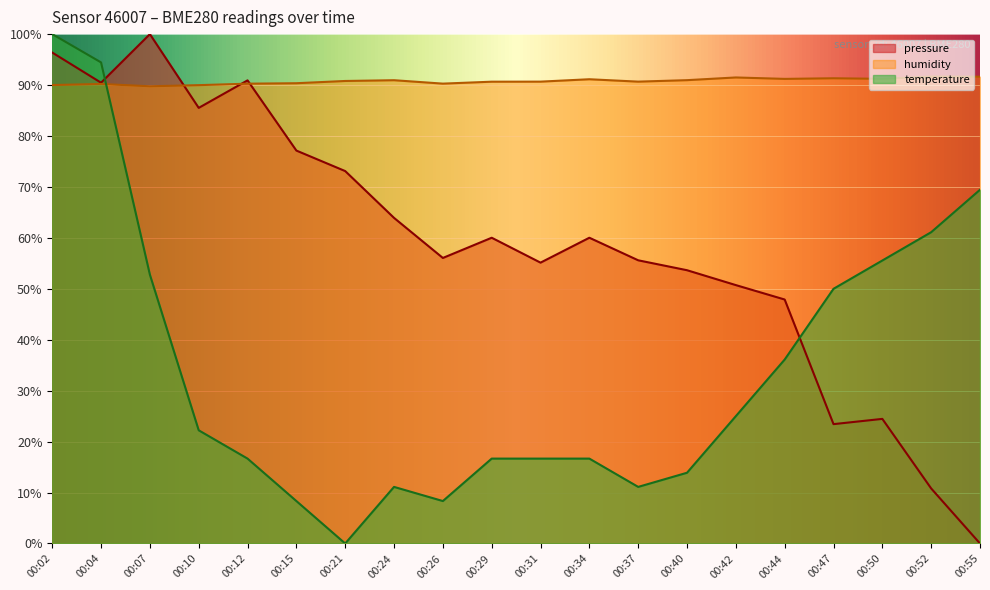

Is it true that pressure equals 9.8 at 00:50?

False